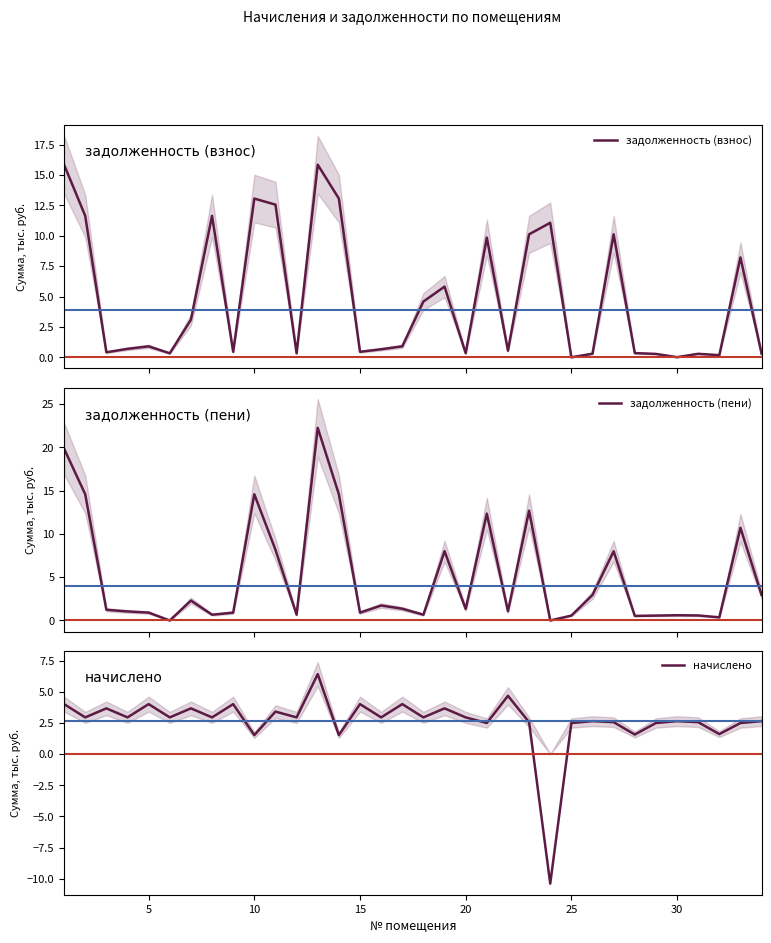

How many times do начислено and задолженность (взнос) cross each other?

17